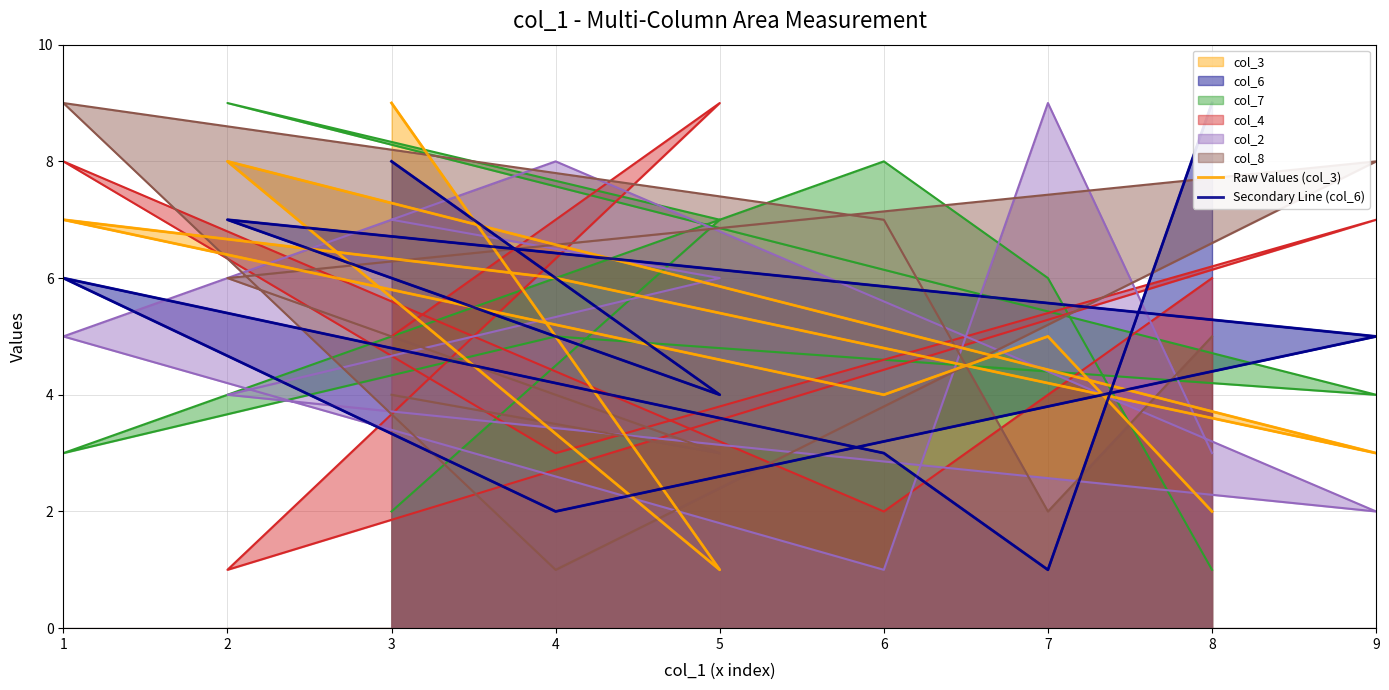

Count the number of categories in the chart.

9